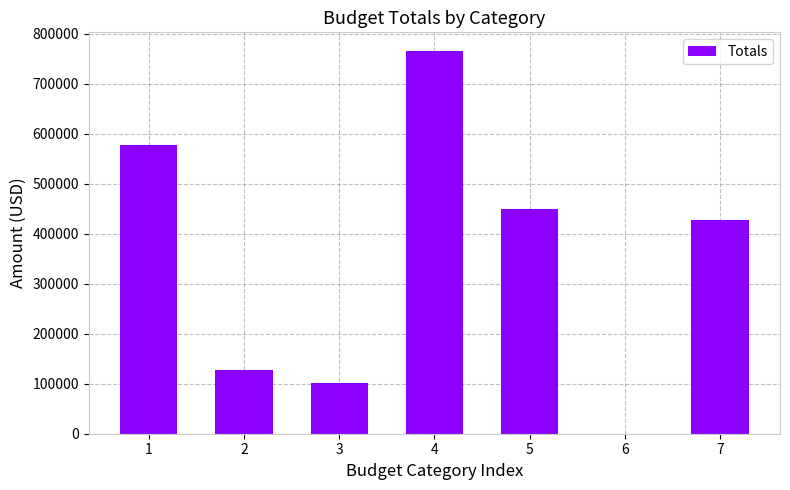

True or false: the data shows 304930.3 at 4.

False